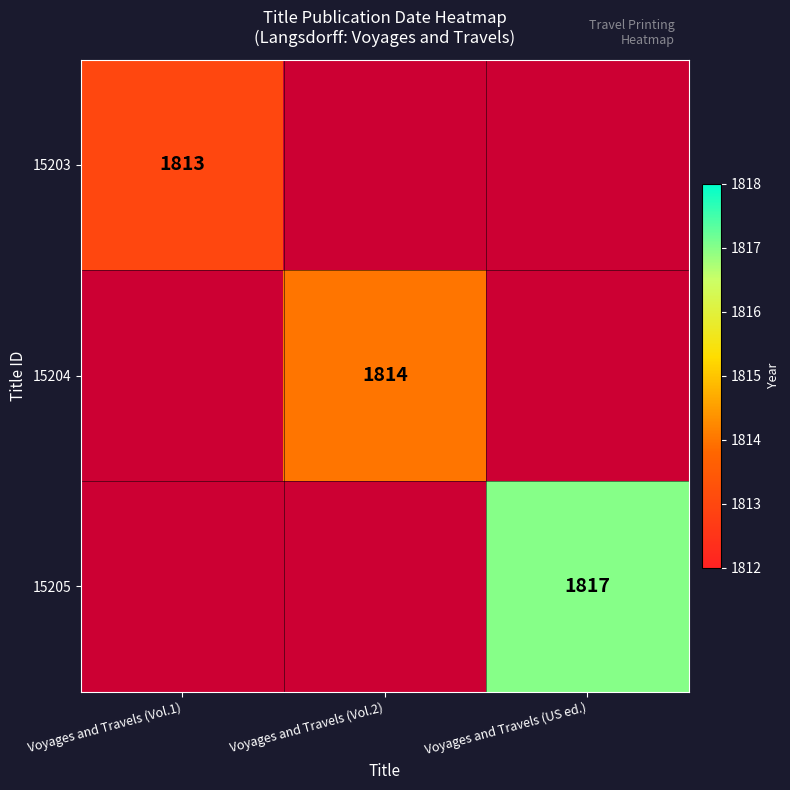

The 15204 series shows 2989 at Voyages and Travels (Vol.2). True or false?

False